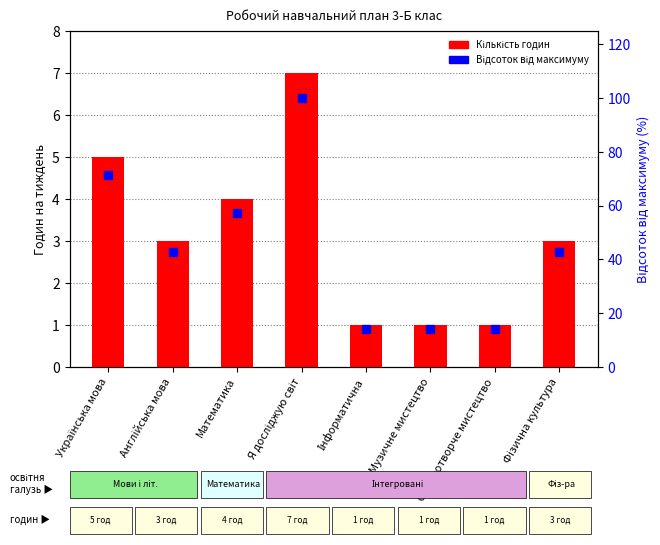

What position from the right is Українська мова?

8